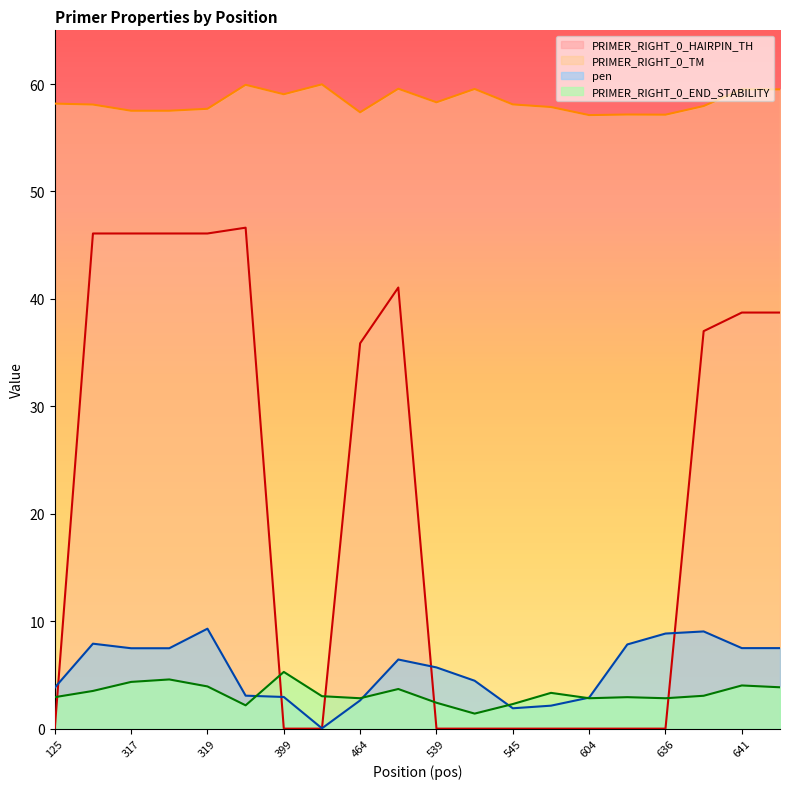

What is the difference between the highest and lowest values at 642?

55.7